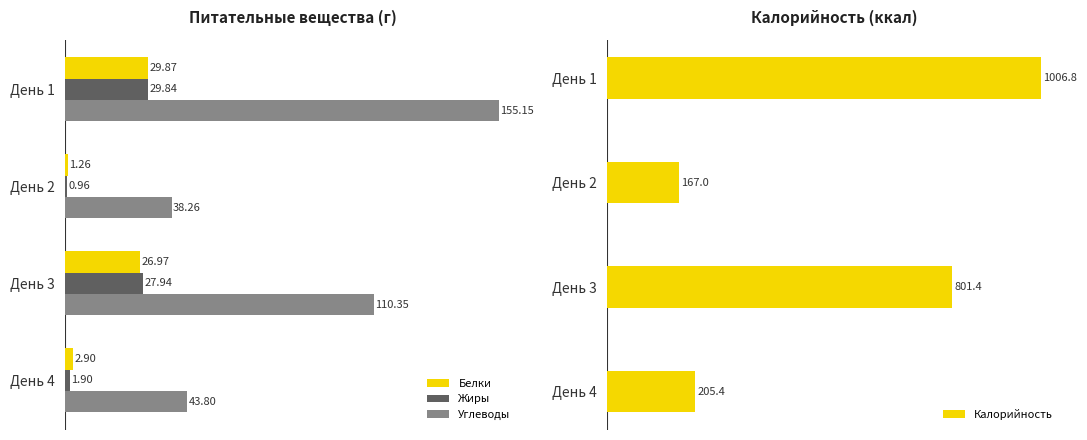

Reading left to right, transcribe all the data shown in this chart.

Белки: 29.9	1.3	27.0	2.9
Жиры: 29.8	1.0	27.9	1.9
Углеводы: 155.2	38.3	110.3	43.8
Калорийность: 1006.8	167.0	801.4	205.4